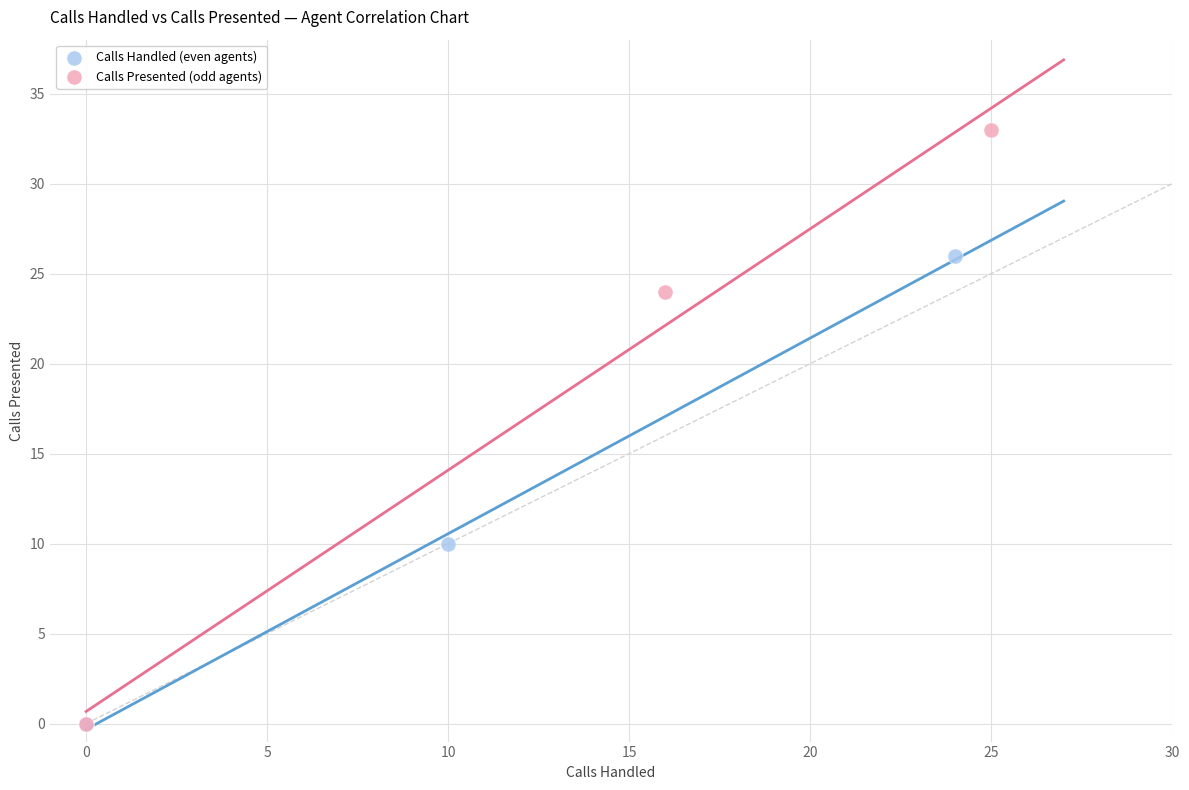

What are all the series names shown in the legend?

Calls Handled (even agents), Calls Presented (odd agents)